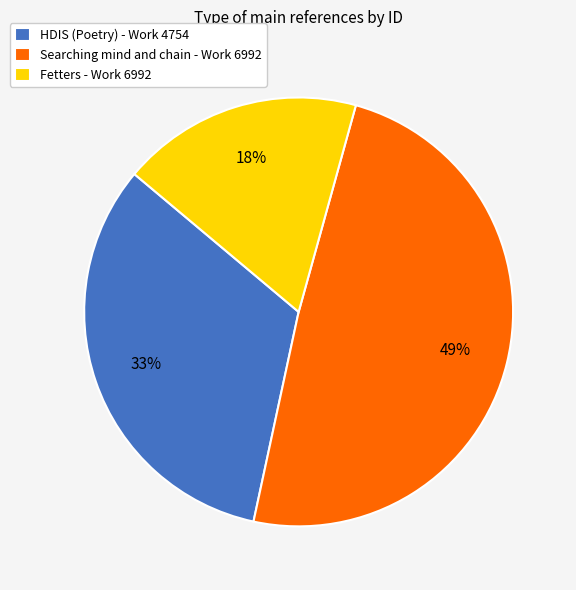

Is it true that HDIS (Poetry) - Work 4754 is 25% of the pie?

False